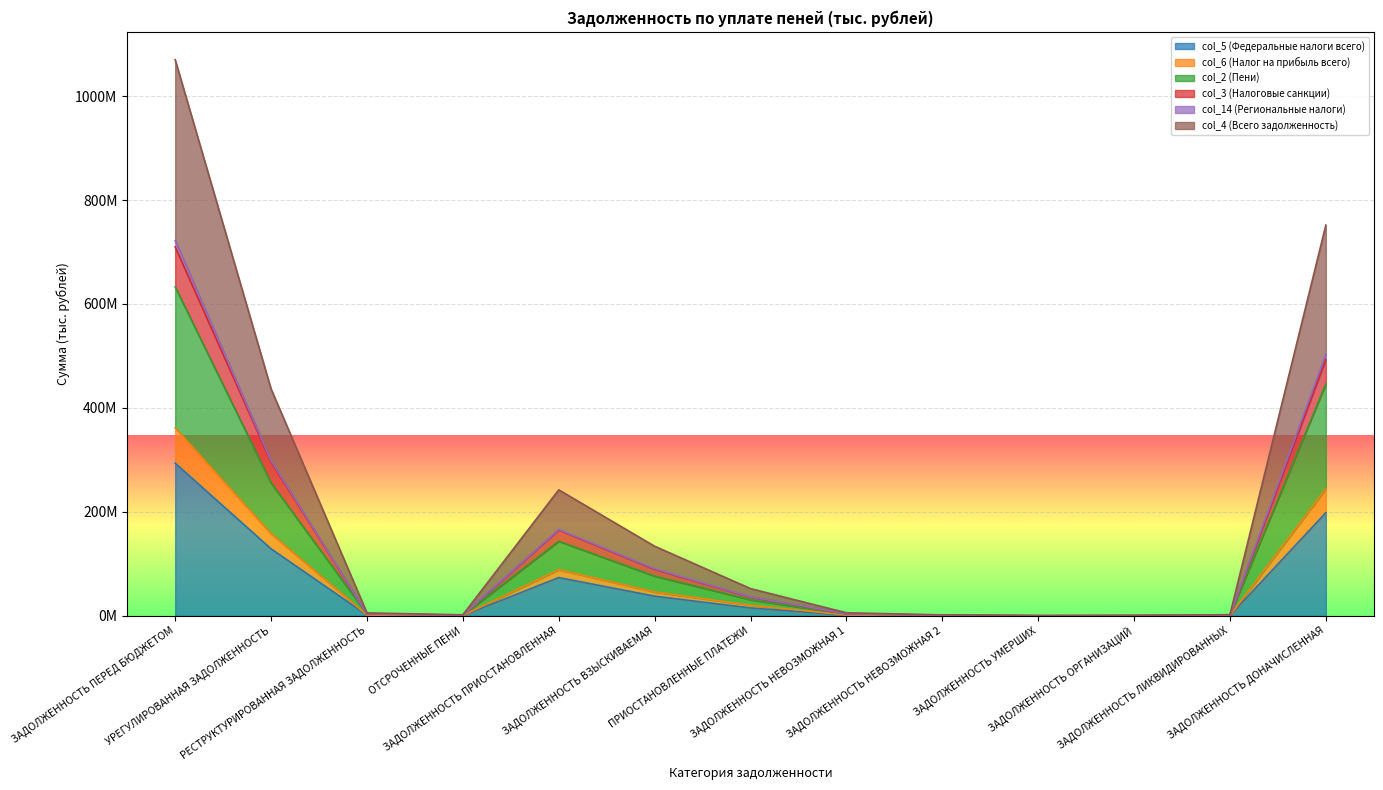

Where does the col_6 (Налог на прибыль всего) series first go above 1977805?

ЗАДОЛЖЕННОСТЬ ПЕРЕД БЮДЖЕТОМ